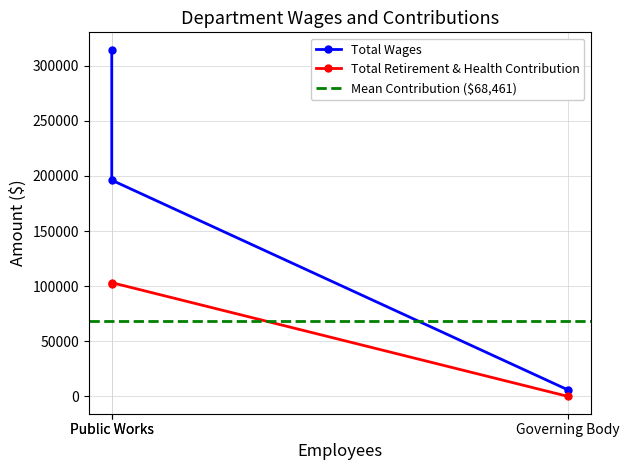

What is the difference between the Total Wages values at Public Works and Governing Body?

190217